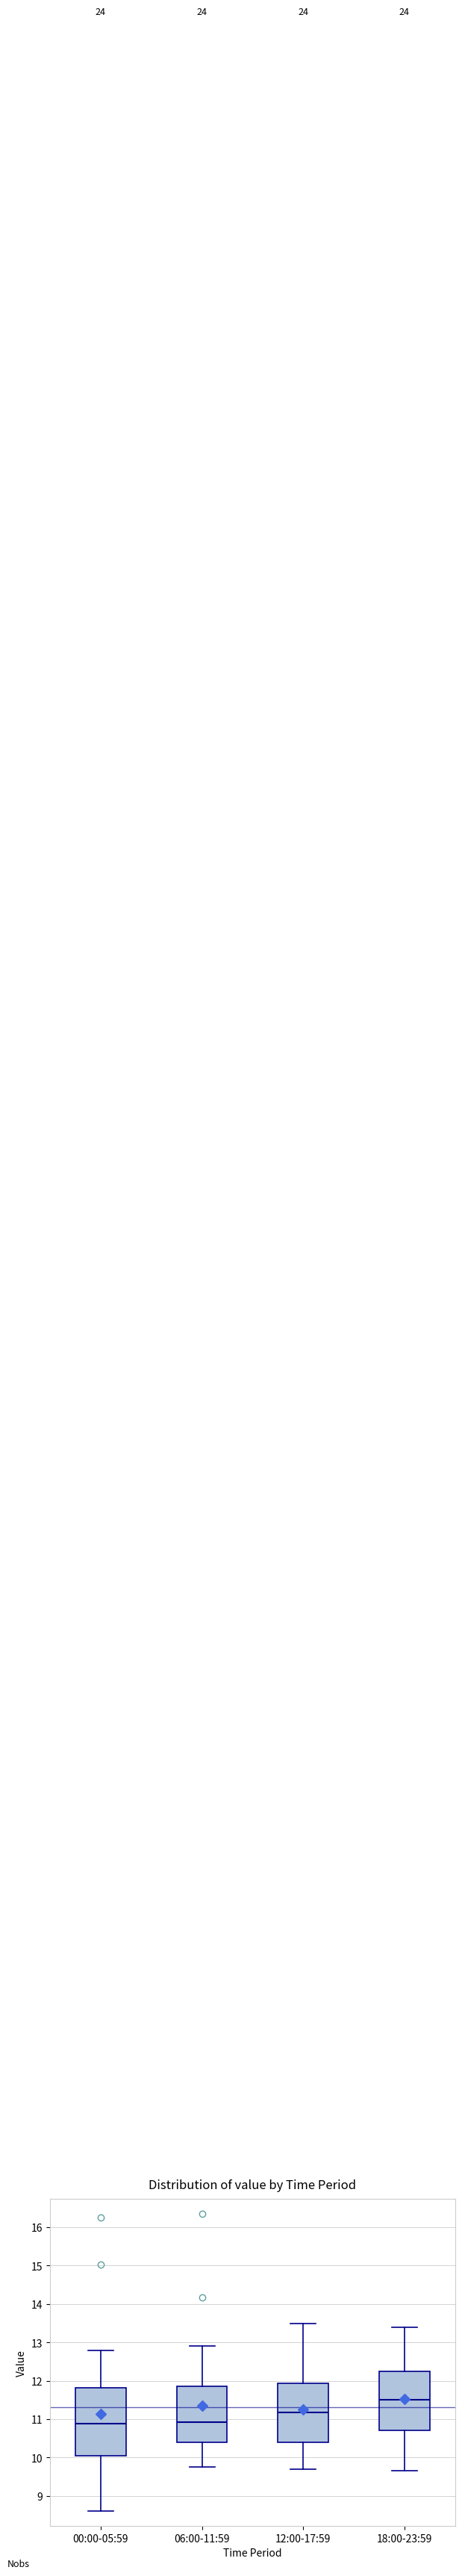

Reading left to right, read every box against the y-axis: the position of its median line, the range the box covers, and the ends of its whiskers. The values are not printed on the chart, so give them approximately, as read against the axis.

00:00-05:59: median 10.9, box 10.1 to 11.8, whiskers 8.6 to 12.8
06:00-11:59: median 10.9, box 10.4 to 11.8, whiskers 9.8 to 12.9
12:00-17:59: median 11.2, box 10.4 to 11.9, whiskers 9.7 to 13.5
18:00-23:59: median 11.5, box 10.7 to 12.2, whiskers 9.7 to 13.4